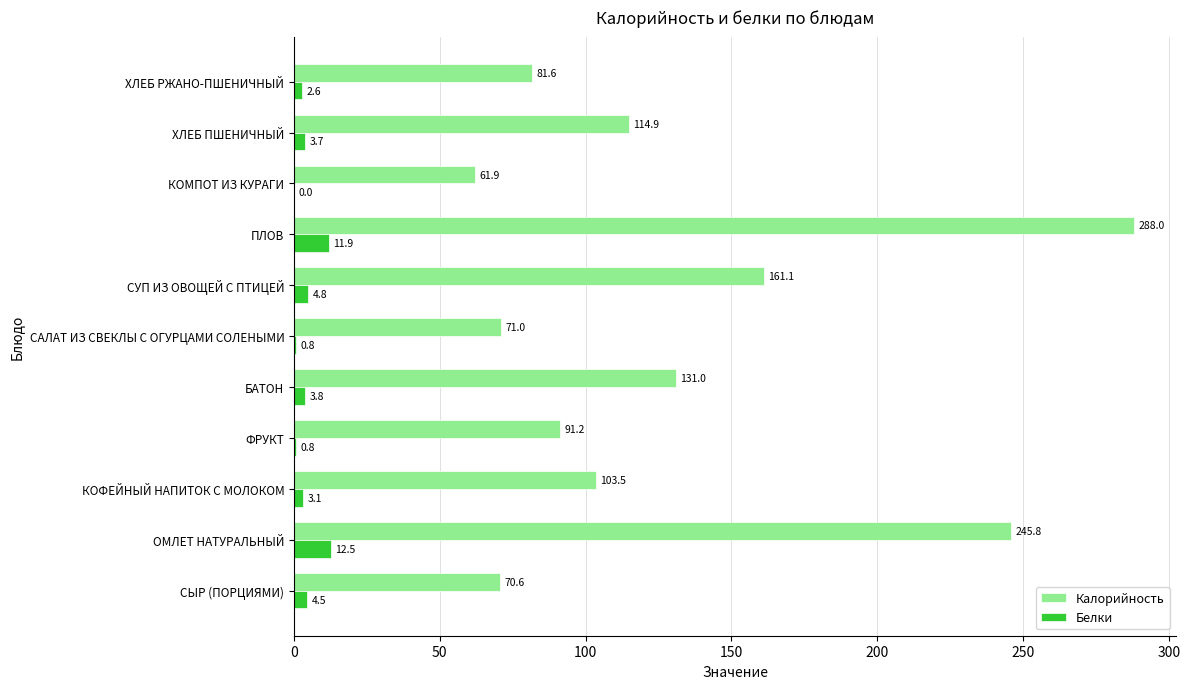

Which series changed the most between БАТОН and КОМПОТ ИЗ КУРАГИ?

Калорийность